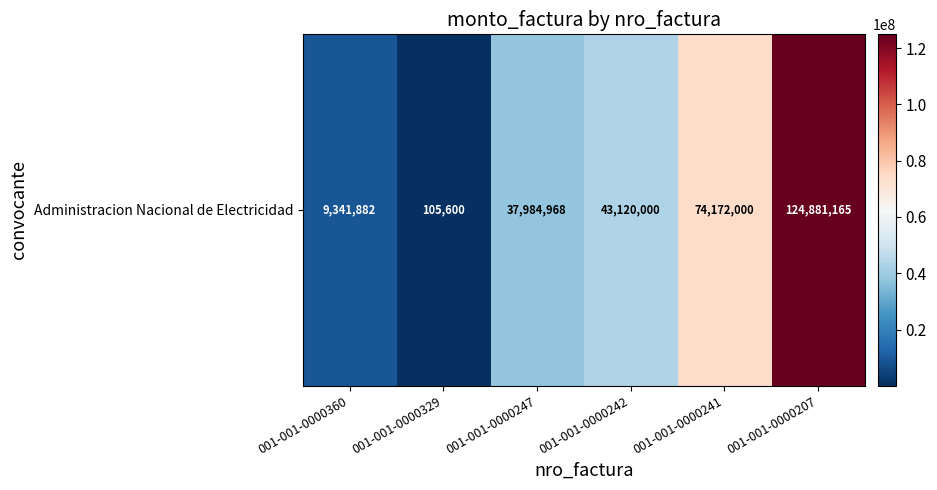

What is the change in value from 001-001-0000360 to 001-001-0000241?

+64830118